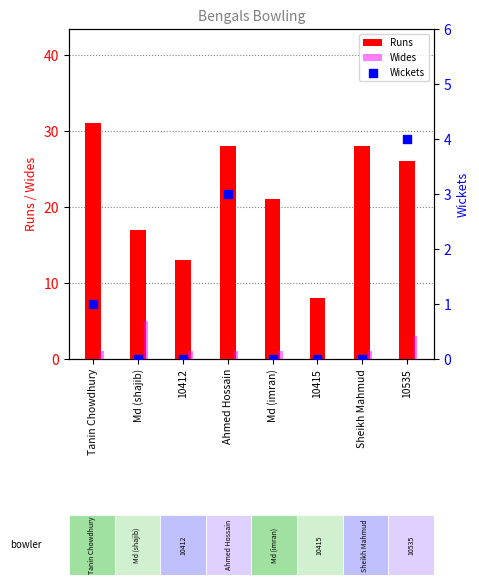

What are all the series names shown in the legend?

Runs, Wides, Wickets